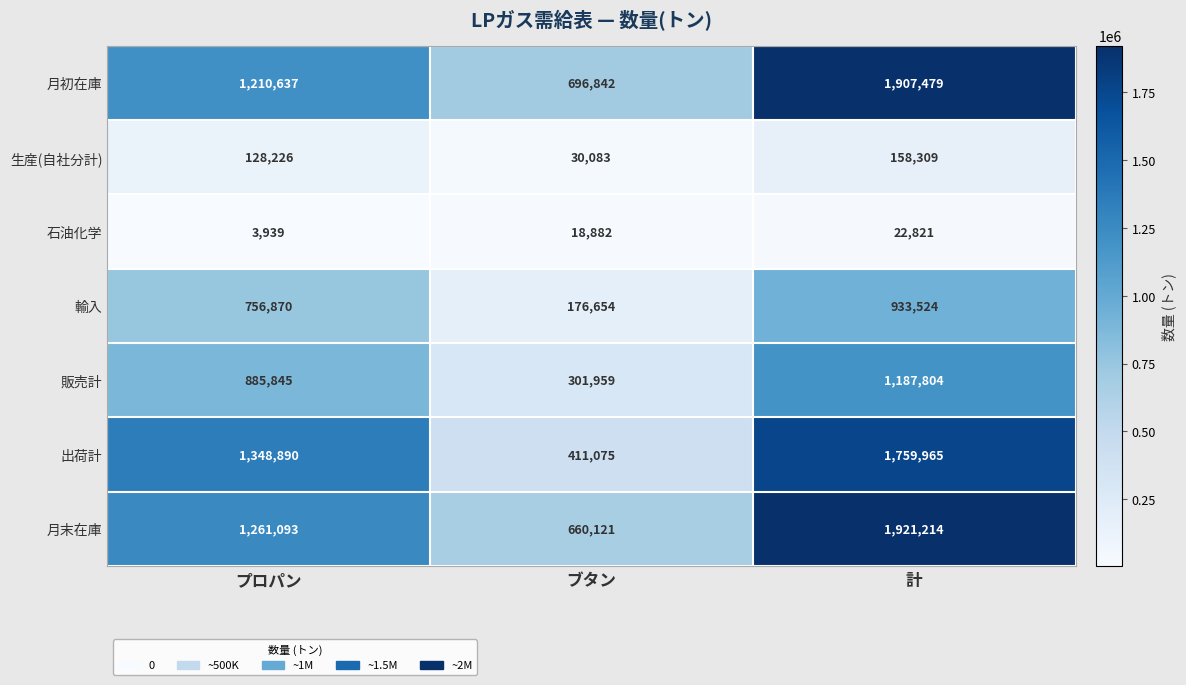

What is the total value across all series at プロパン?

5595500